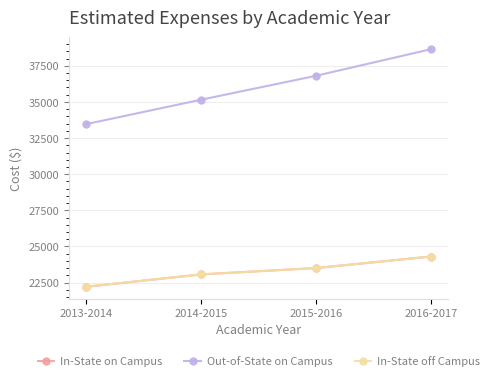

What is the difference between the maximum and minimum values in the In-State on Campus series?

2090